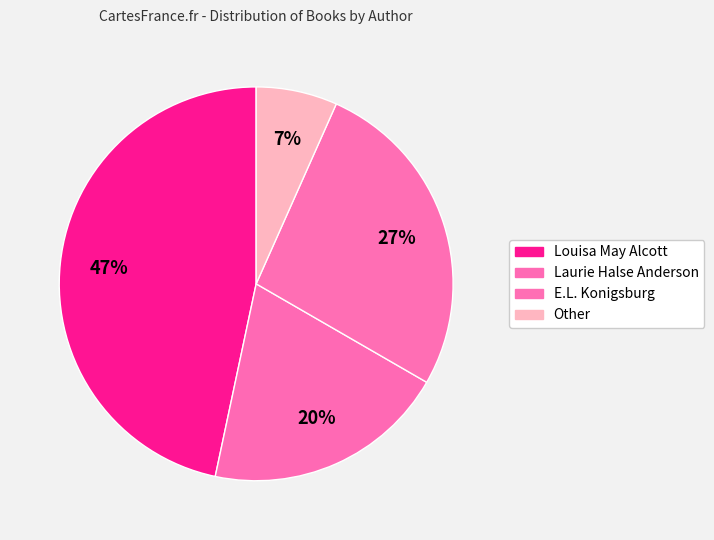

Which category has the smallest portion of the pie?

Other